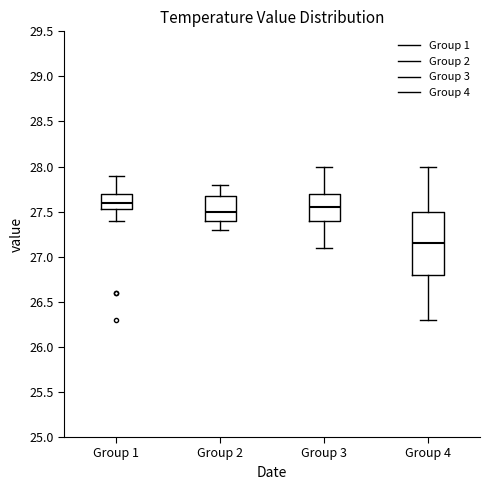

Which box has the highest median line?

Group 1